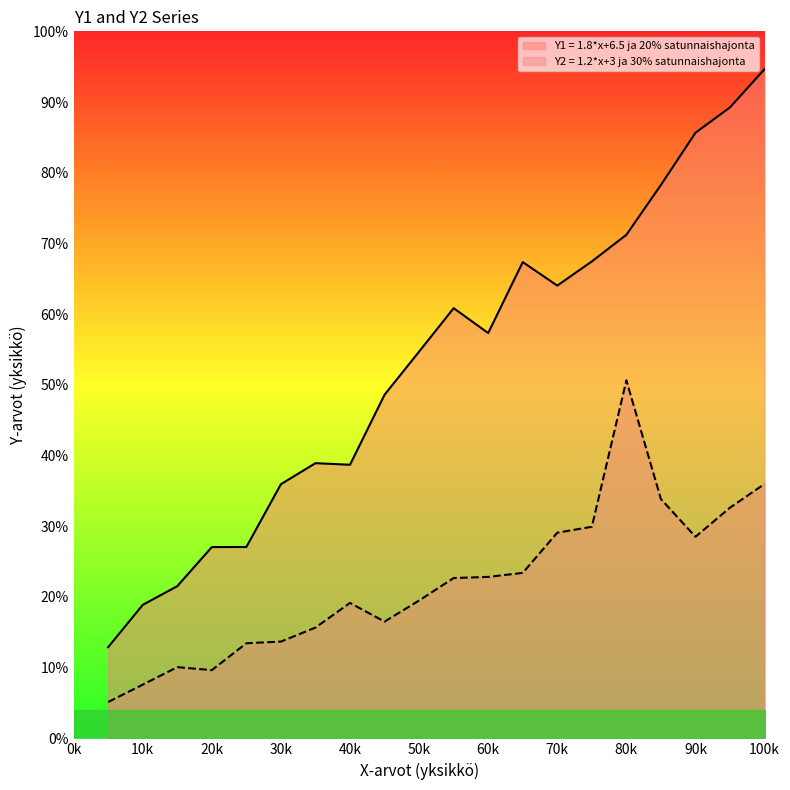

Does the chart have visible grid lines?

No